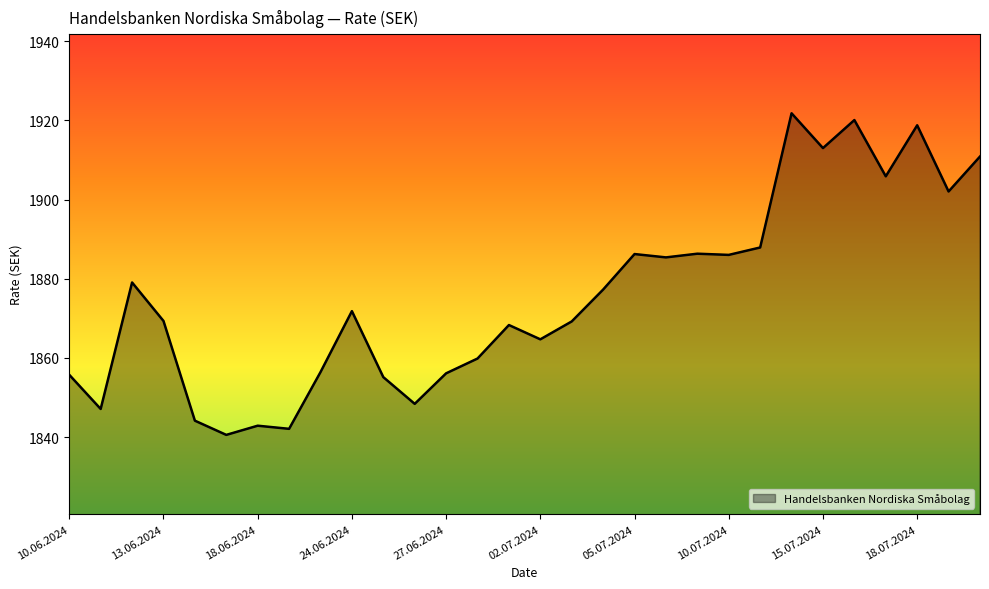

What is the difference between the maximum and minimum values?

81.2